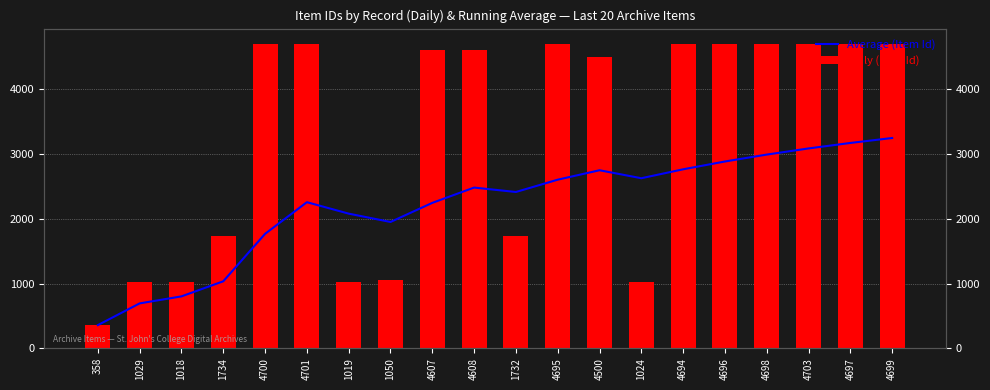

How many bars are there in total?

40